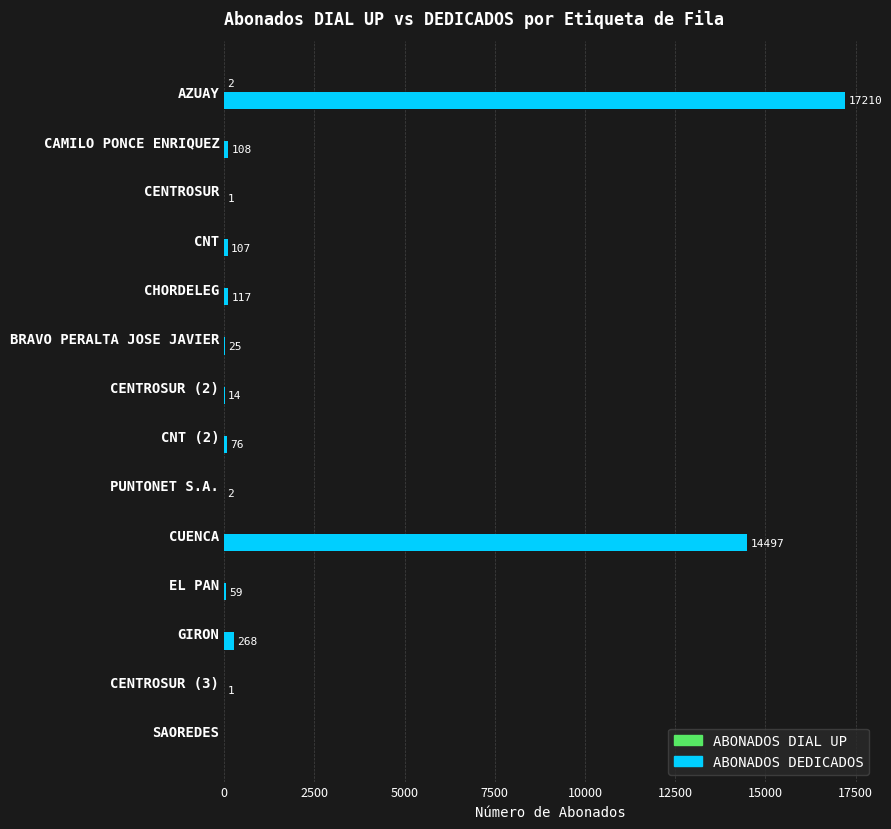

Which label corresponds to the largest value in the chart?

AZUAY